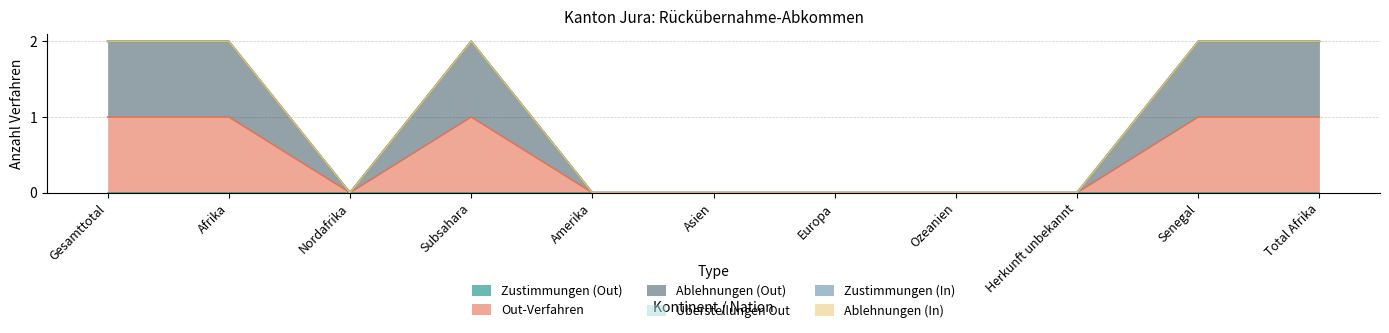

Rank the categories by Zustimmungen (In) value from lowest to highest.

Gesamttotal, Afrika, Nordafrika, Subsahara, Amerika, Asien, Europa, Ozeanien, Herkunft unbekannt, Senegal, Total Afrika